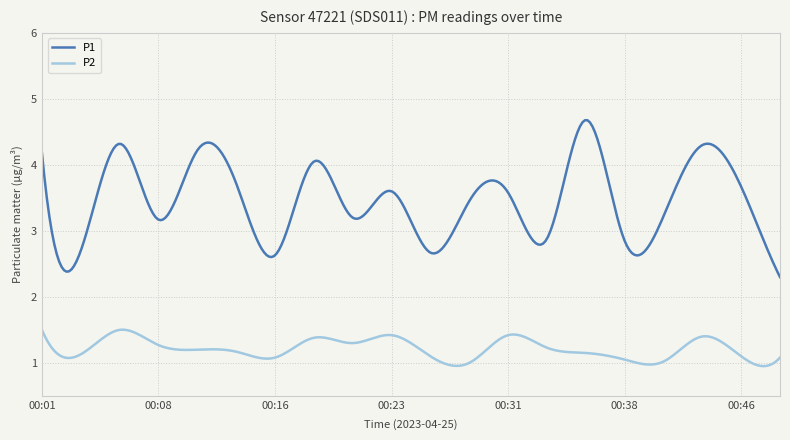

Rank the series by their maximum value, from lowest to highest.

P2, P1